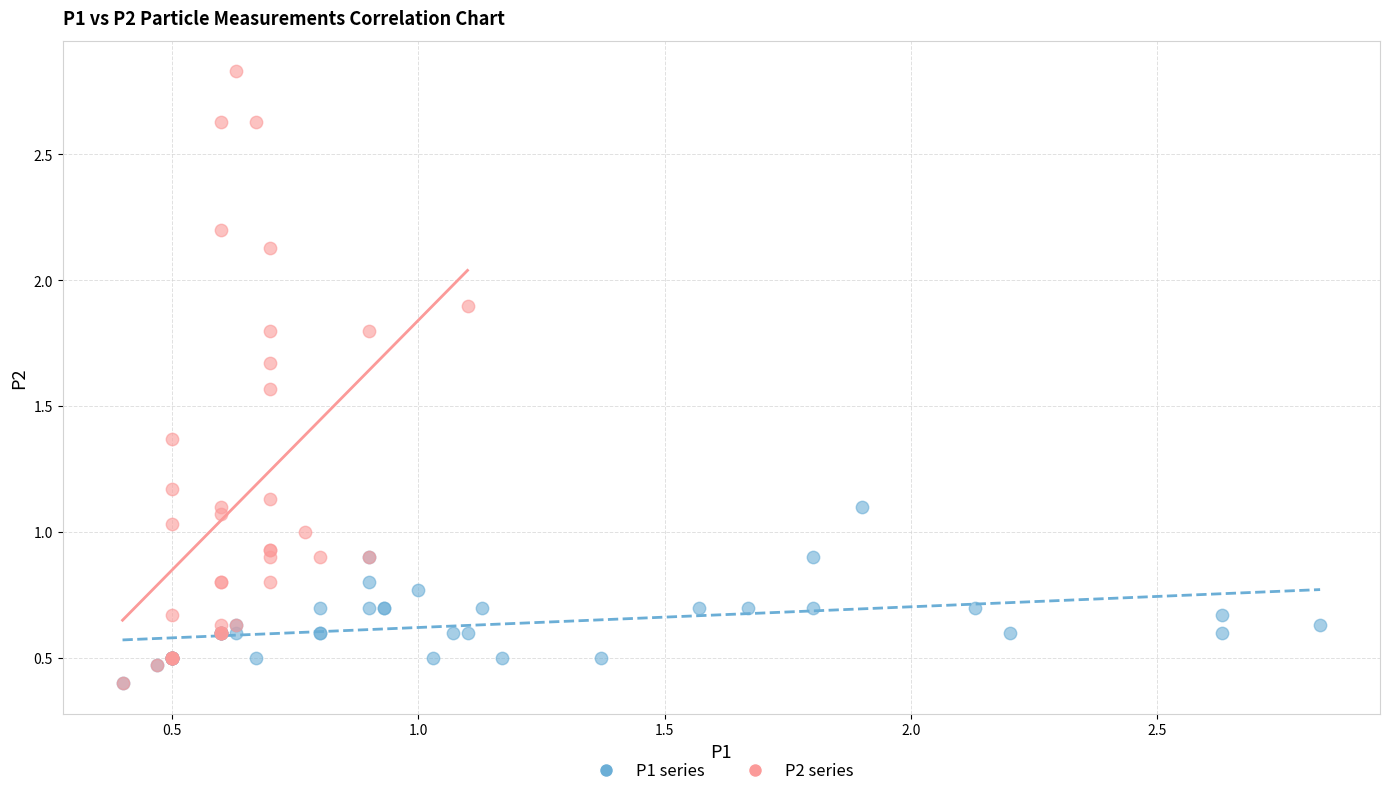

Which series has the widest spread of Y values?

P2 series